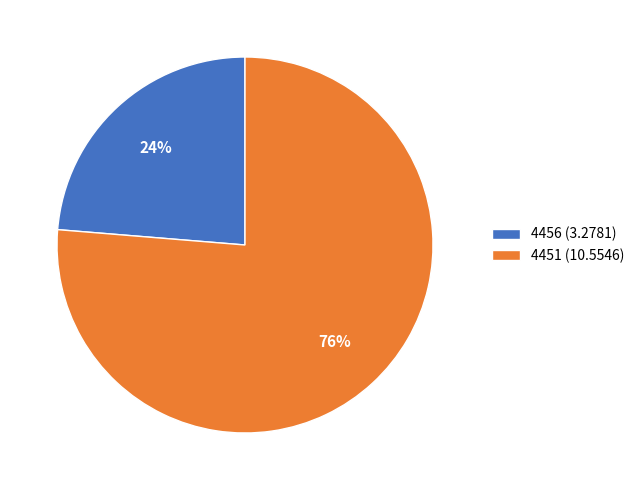

Rank the categories by value from lowest to highest.

4456, 4451